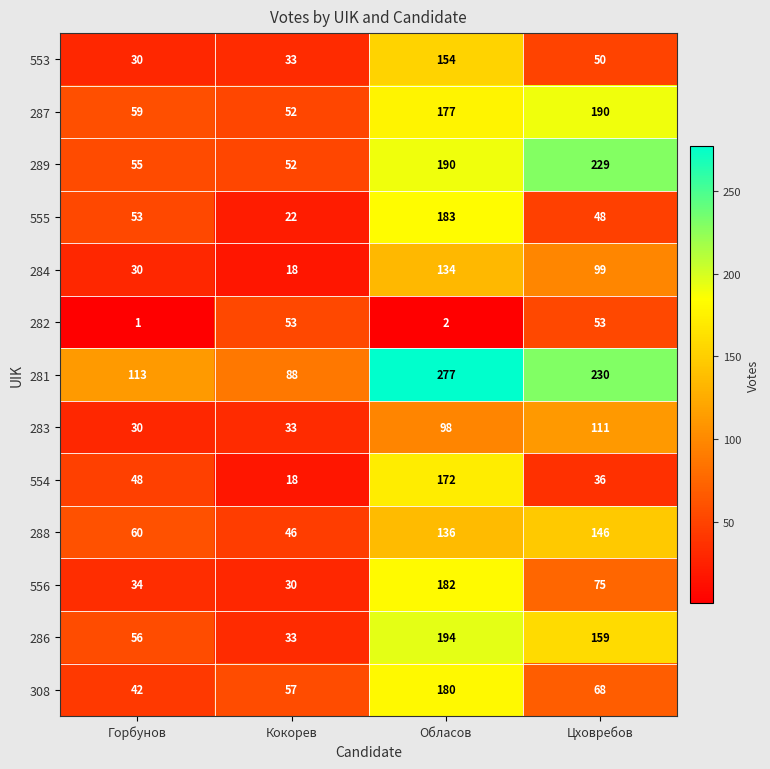

How many data points does each series have?

4